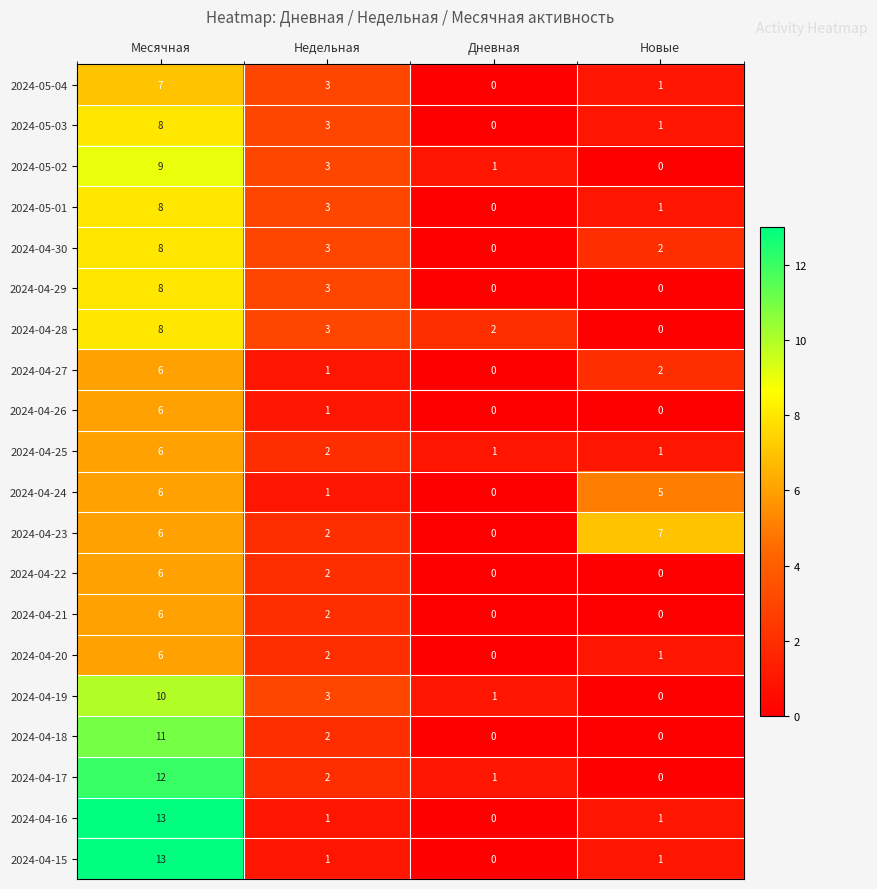

Between Дневная and Новые, which series saw the biggest shift?

2024-04-23